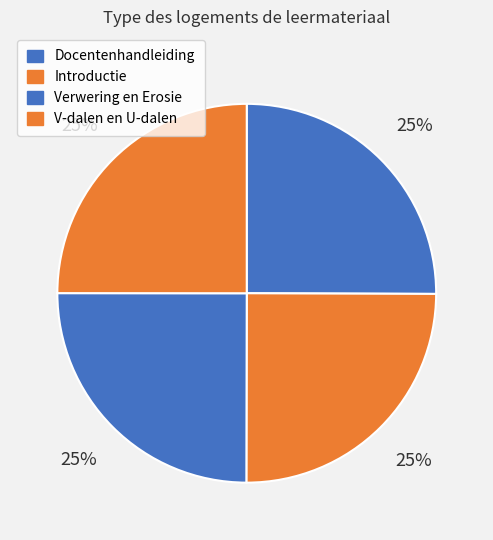

Which category has the biggest portion of the pie?

Docentenhandleiding